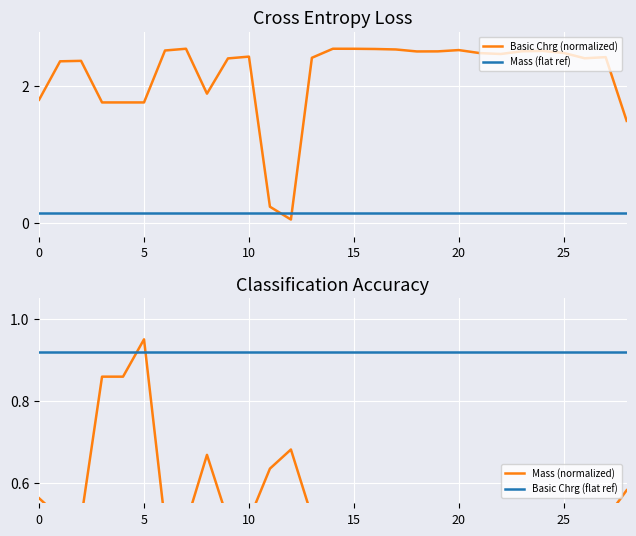

What is the value of the Basic Chrg (normalized) point at the 4th from the left?

1.8